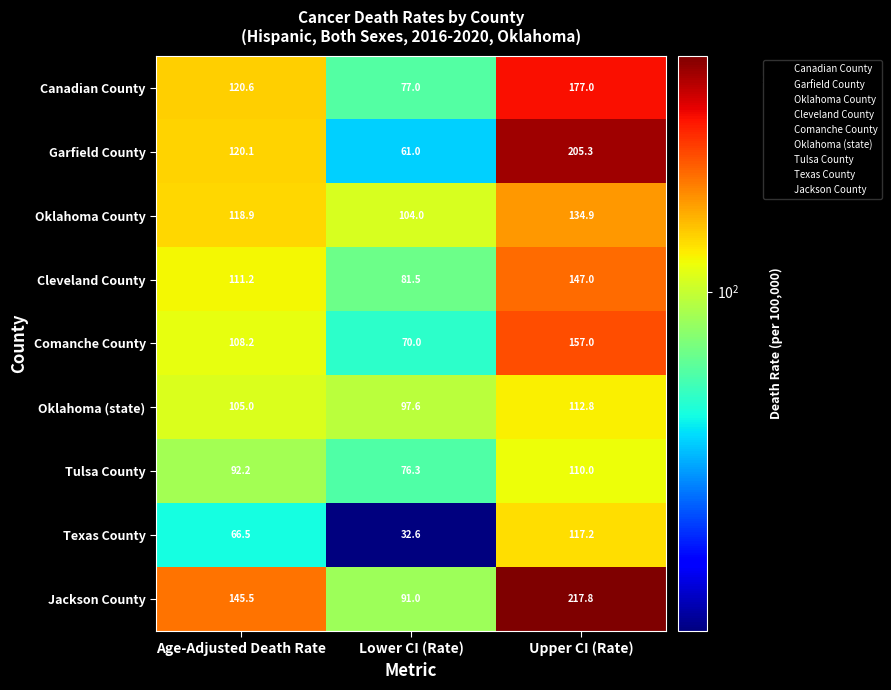

At which label is Garfield County closest to 133?

Age-Adjusted Death Rate